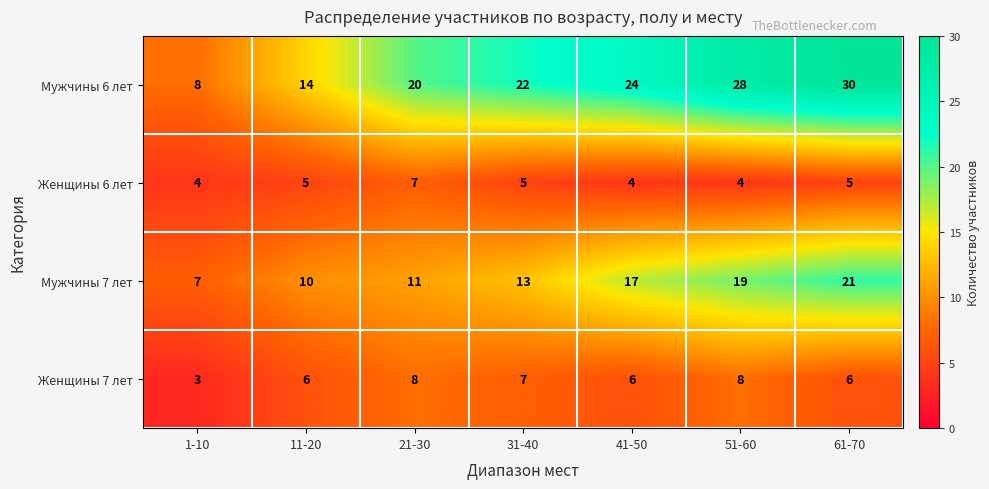

Which series changed the most between 31-40 and 41-50?

Мужчины 7 лет